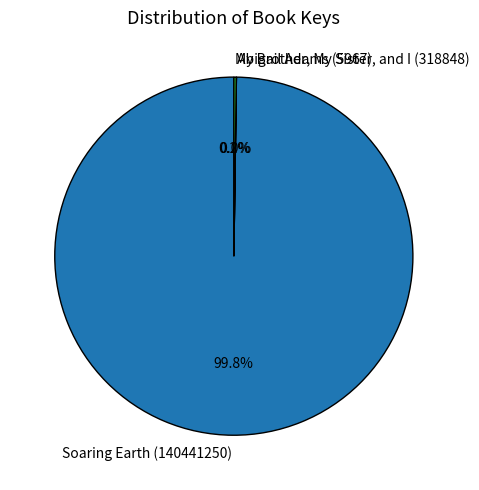

Which category has the biggest portion of the pie?

Soaring Earth (140441250)